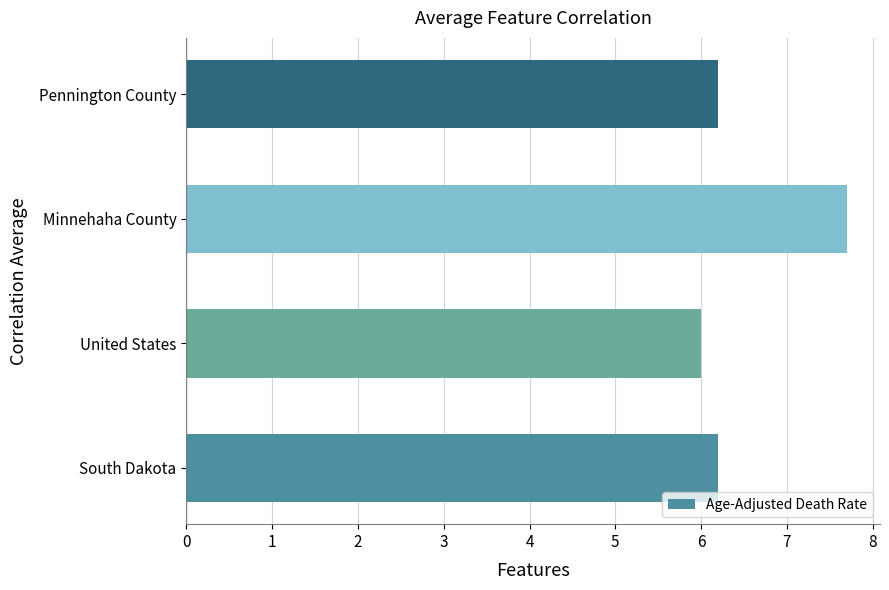

The chart shows a value of 1.9 at Pennington County. True or false?

False